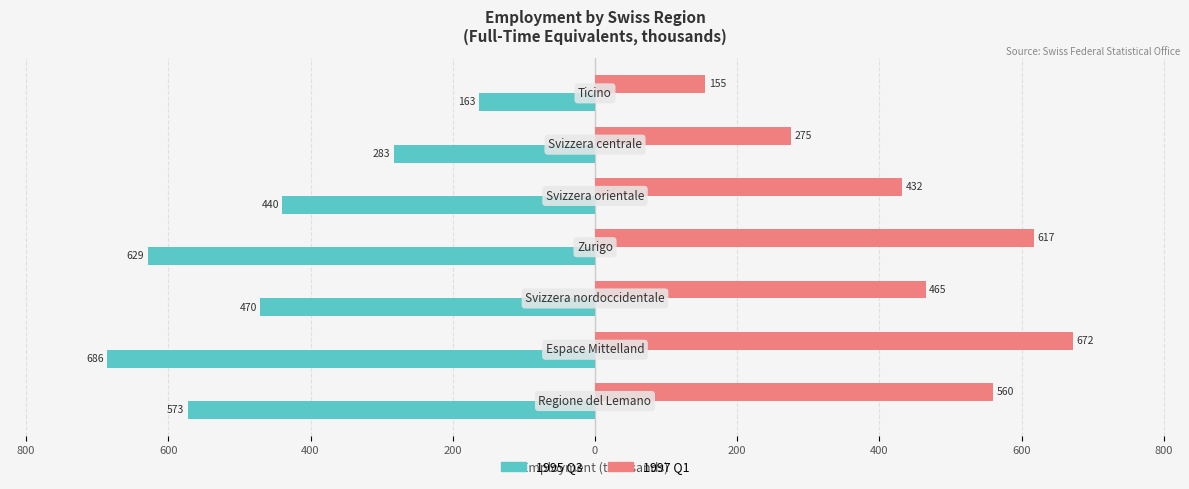

What are all the series names shown in the legend?

1995 Q3, 1997 Q1